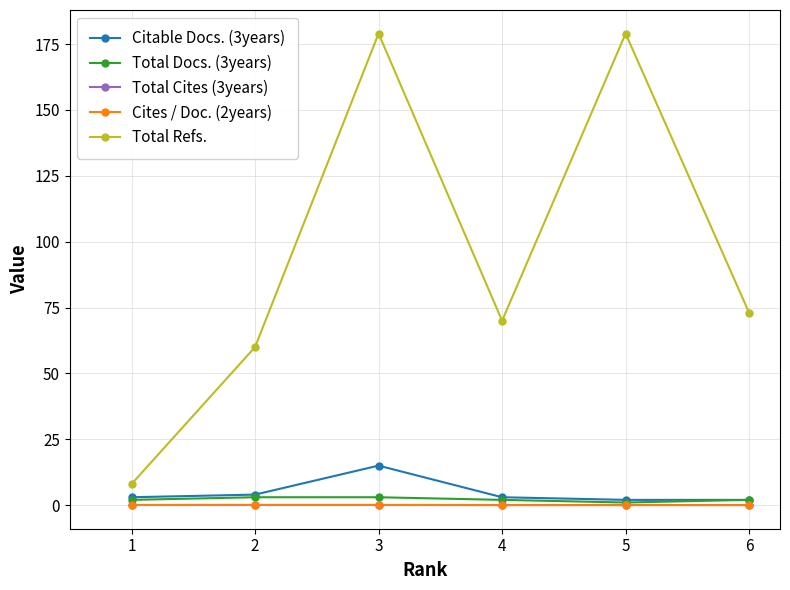

Which series changed the most between 3 and 4?

Total Refs.